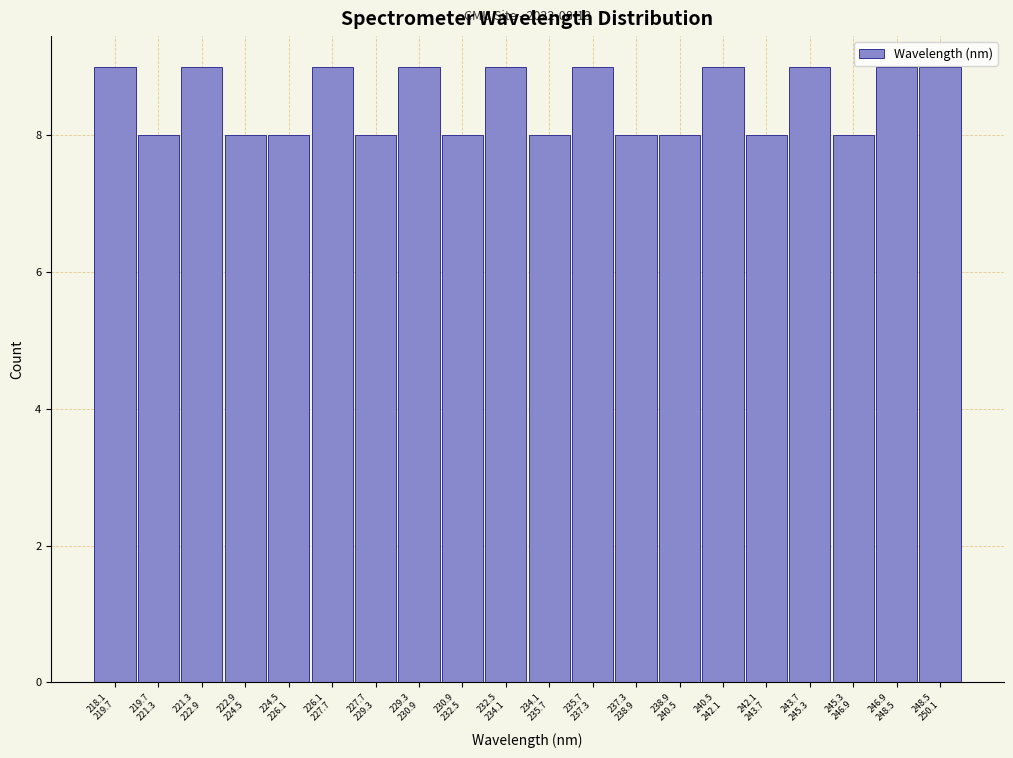

Reading left to right, extract all data points from this chart.

9	8	9	8	8	9	8	9	8	9	8	9	8	8	9	8	9	8	9	9